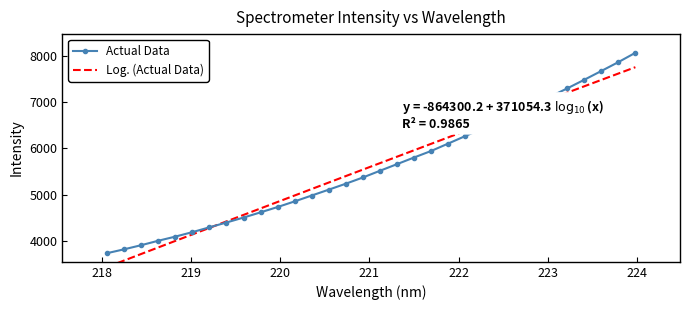

Rank the series by their average value, from highest to lowest.

Log. (Actual Data), Actual Data